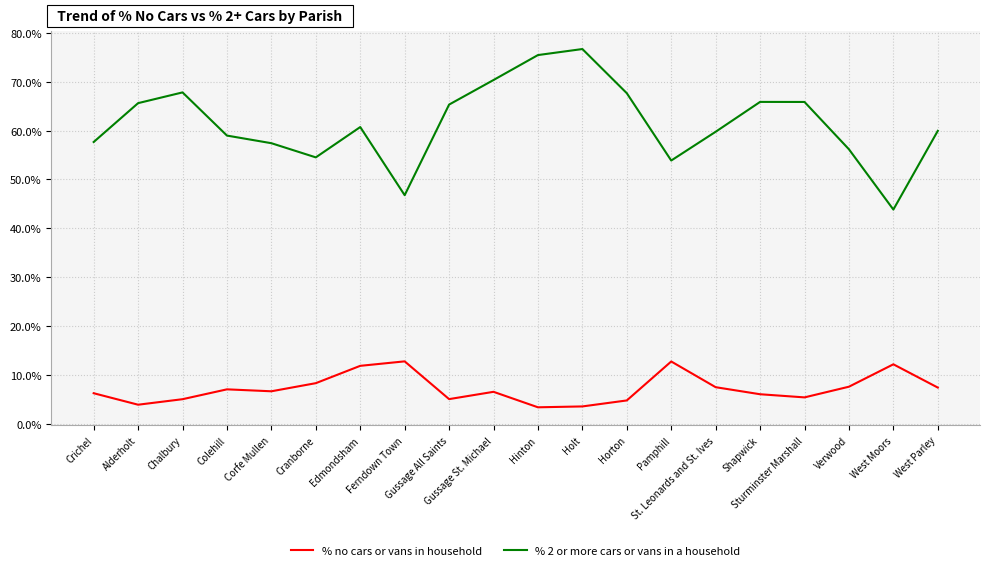

True or false: % no cars or vans in household and % 2 or more cars or vans in a household cross at least once.

False